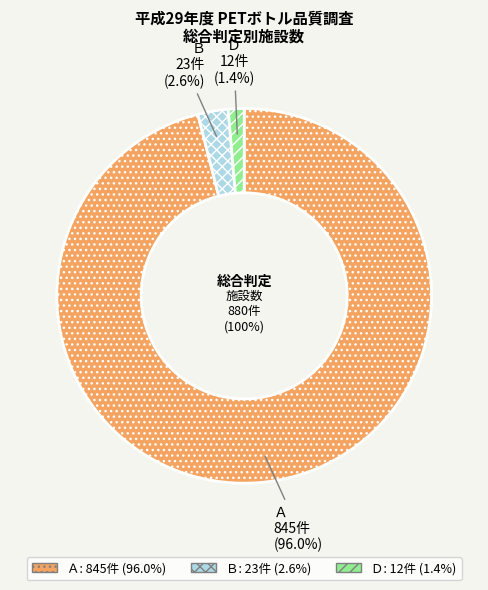

What is the change in value from Ａ to Ｄ?

-833